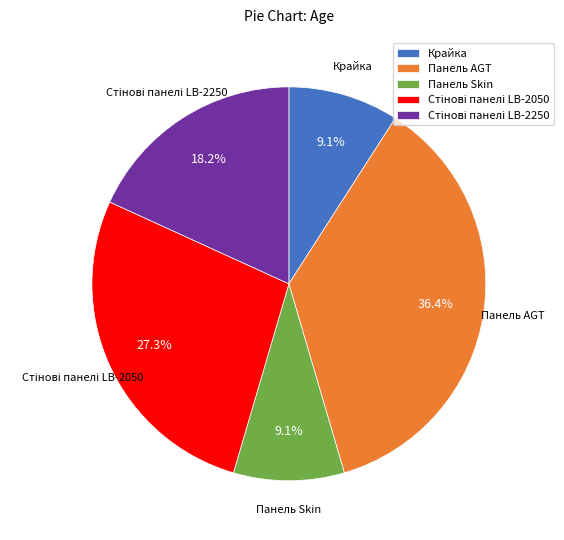

Approximately how many times larger is the value at Крайка compared to Панель Skin?

1.0